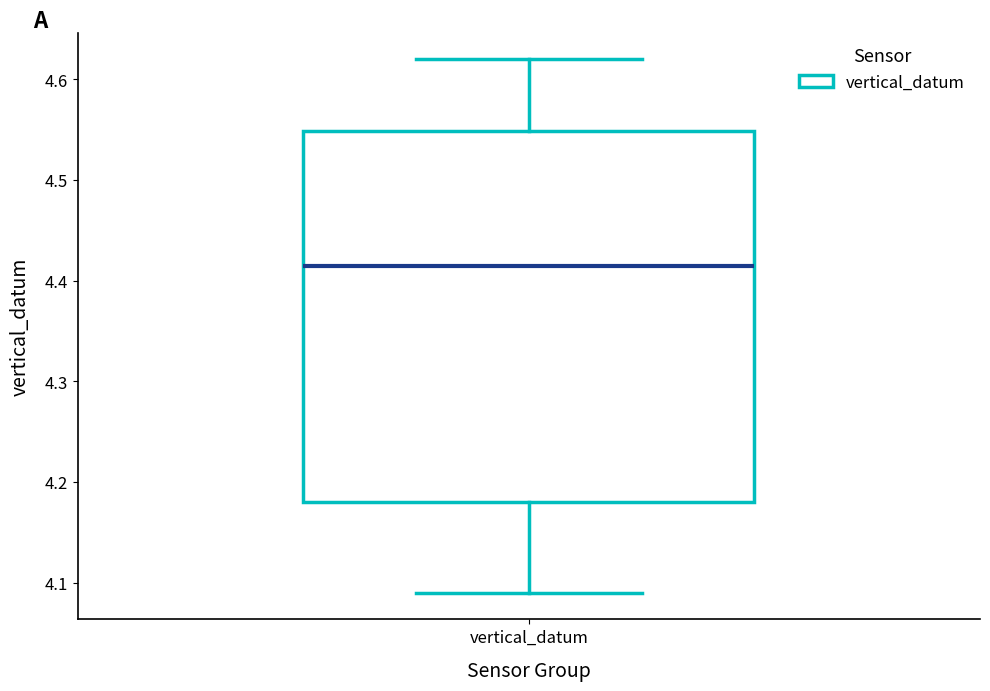

Read this box plot against the y-axis: the position of the median line, the range covered by the box, and the ends of both whiskers. The values are not printed on the chart, so give them approximately, as read against the axis.

median 4.42, box 4.18 to 4.55, whiskers 4.09 to 4.62